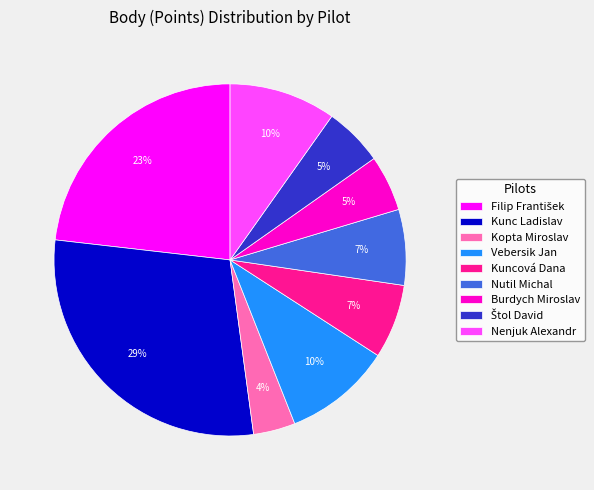

The Kopta Miroslav slice represents 10% of the pie. True or false?

False